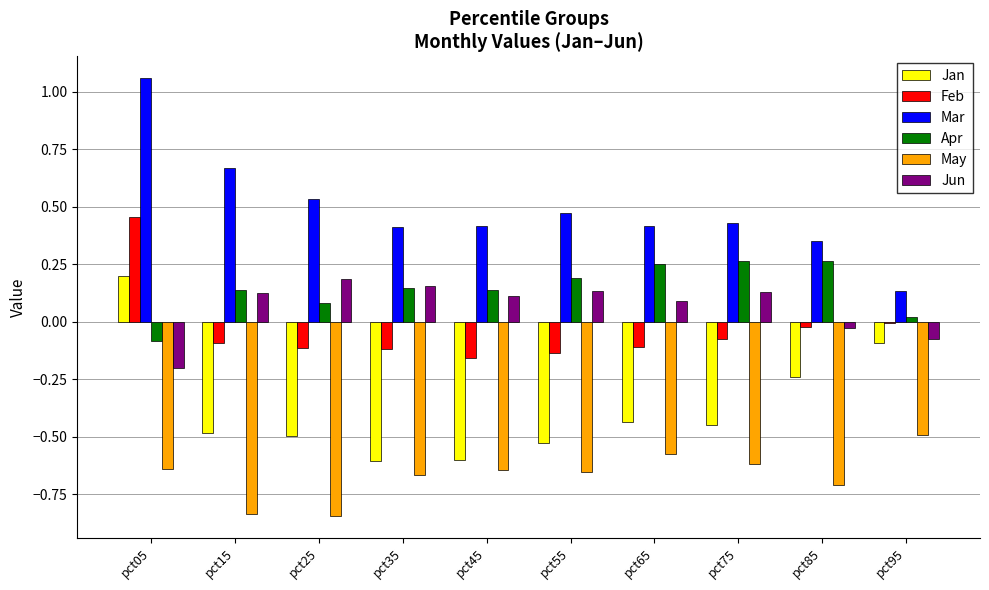

What is the sum of the May values at pct15 and pct35?

-1.5